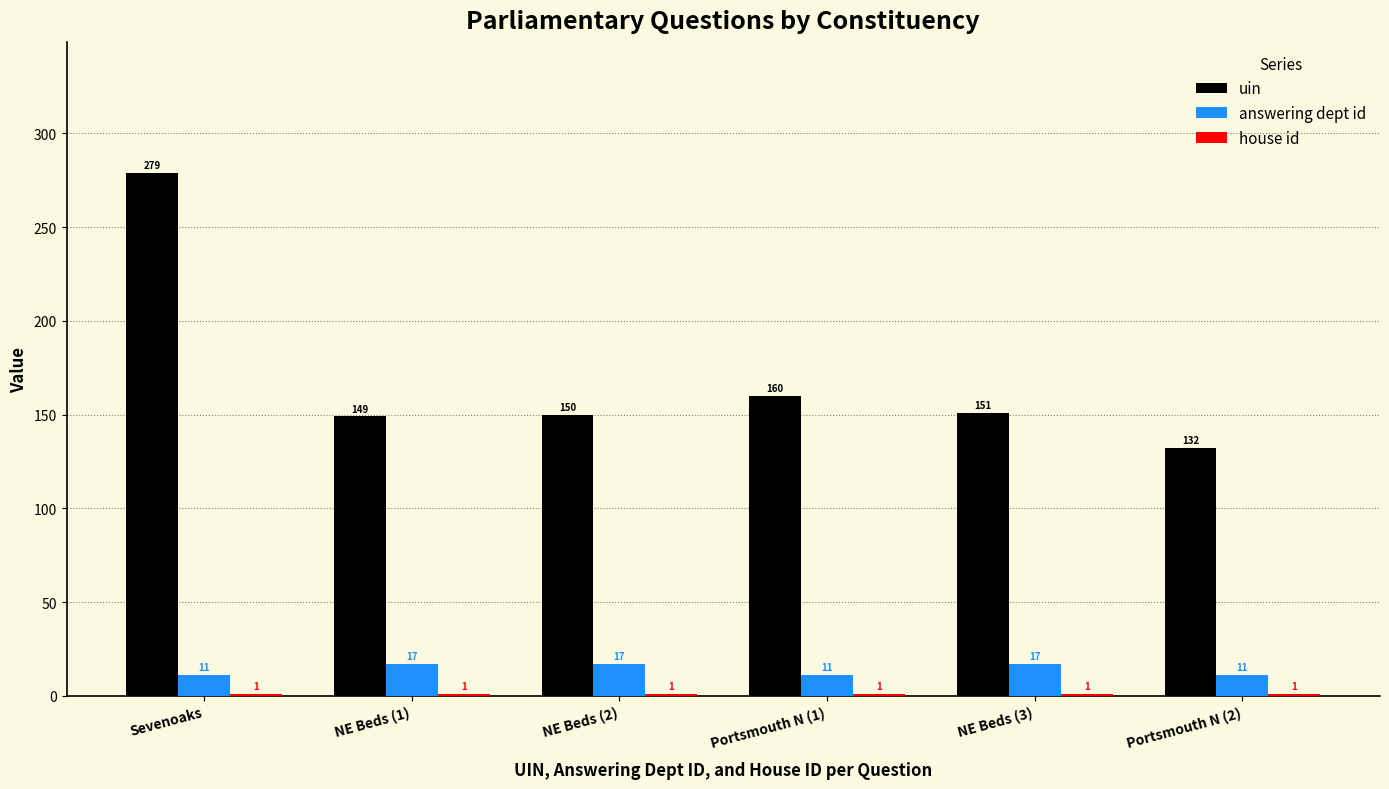

Is it true that uin equals 279 at Sevenoaks?

True